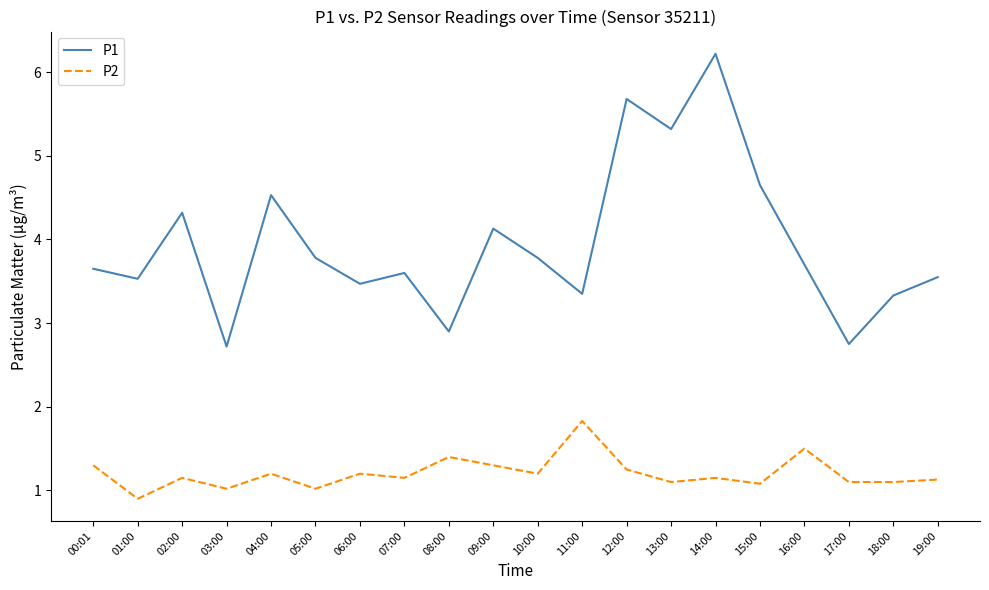

What is the total value across all series at 15:00?

5.7